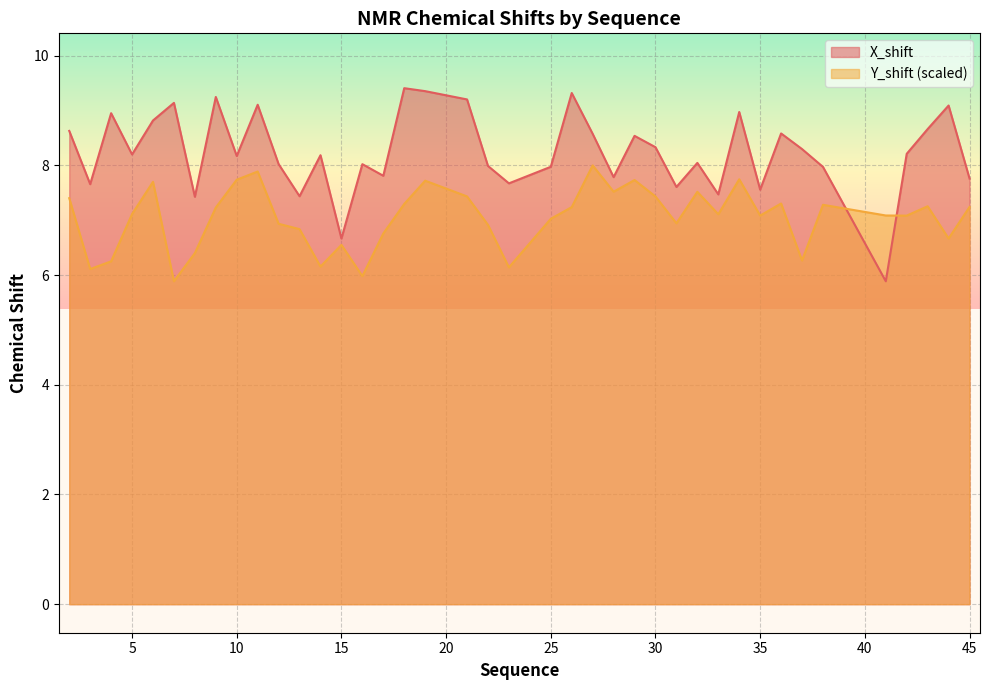

Which series has the largest range (max minus min)?

X_shift